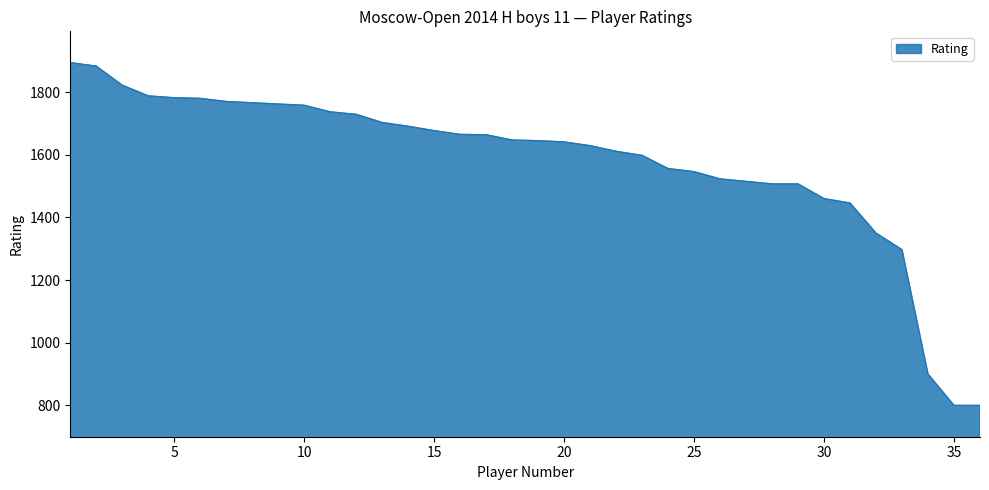

What is the minimum value shown in the chart?

800